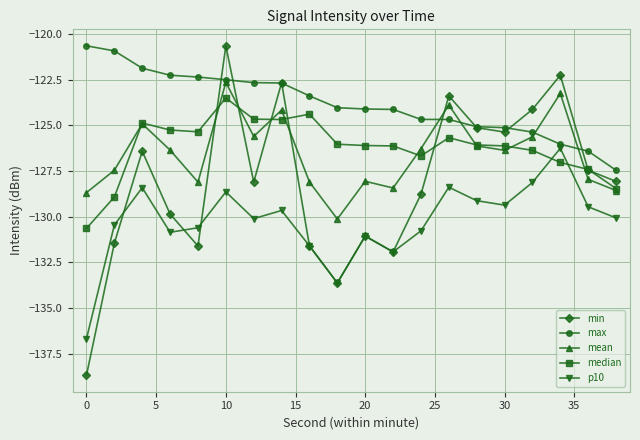

How many interior local peaks does the min series have?

6